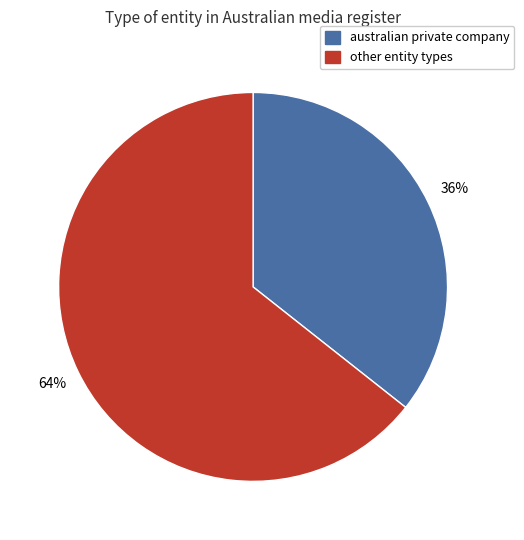

Is there a majority slice in this chart?

Yes